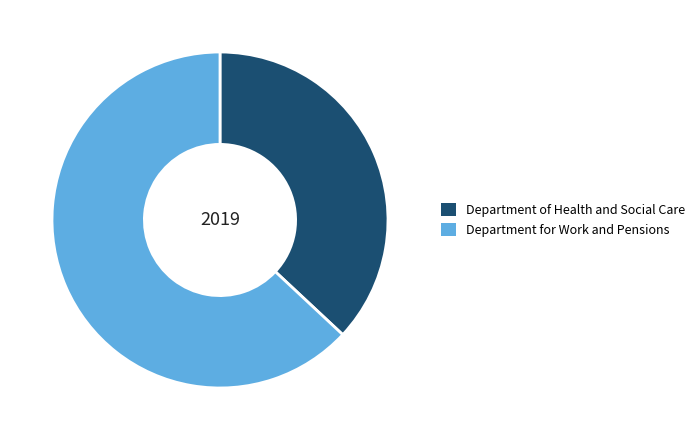

Which slice represents more than half of the pie?

Department for Work and Pensions